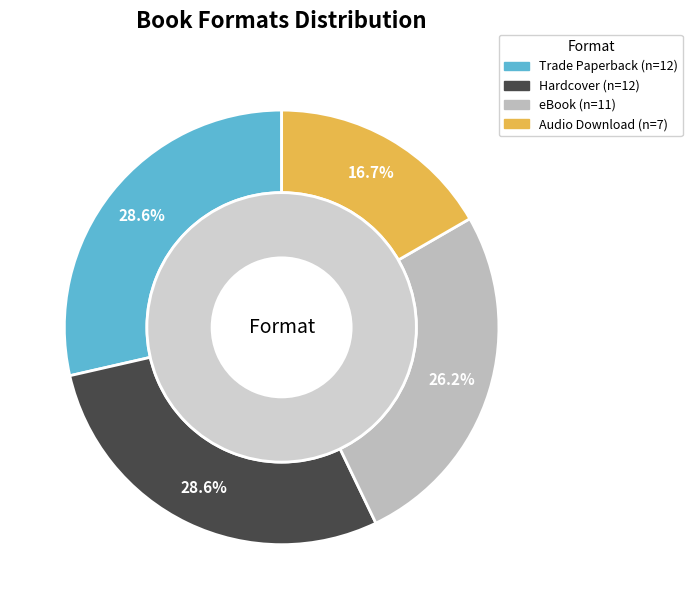

How many segments does this pie chart have?

4